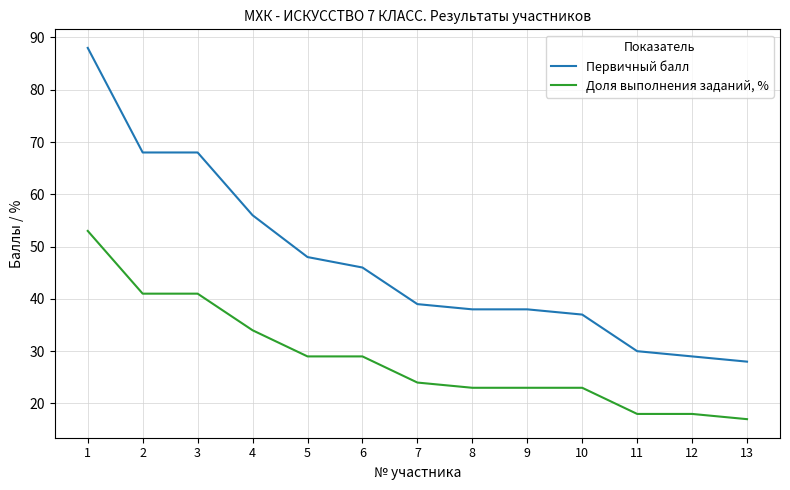

The value of Первичный балл at 6 is 46. True or false?

True